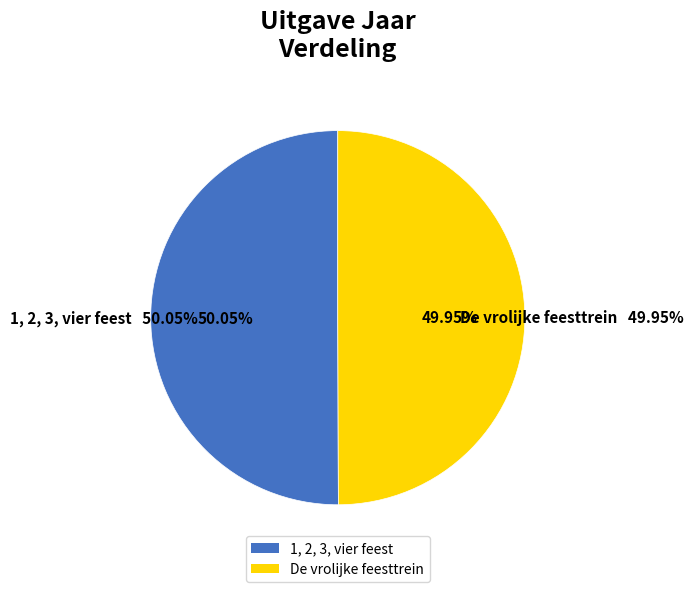

To the nearest percent, what is the average slice percentage?

50%